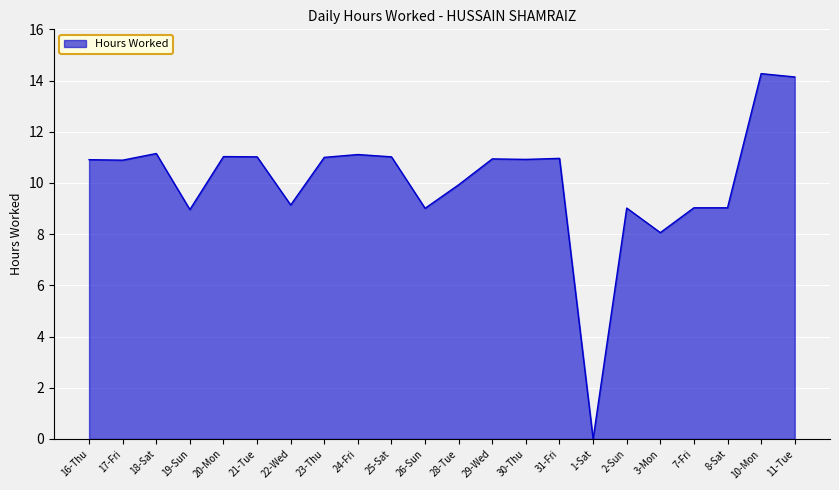

What is the greatest value displayed?

14.3